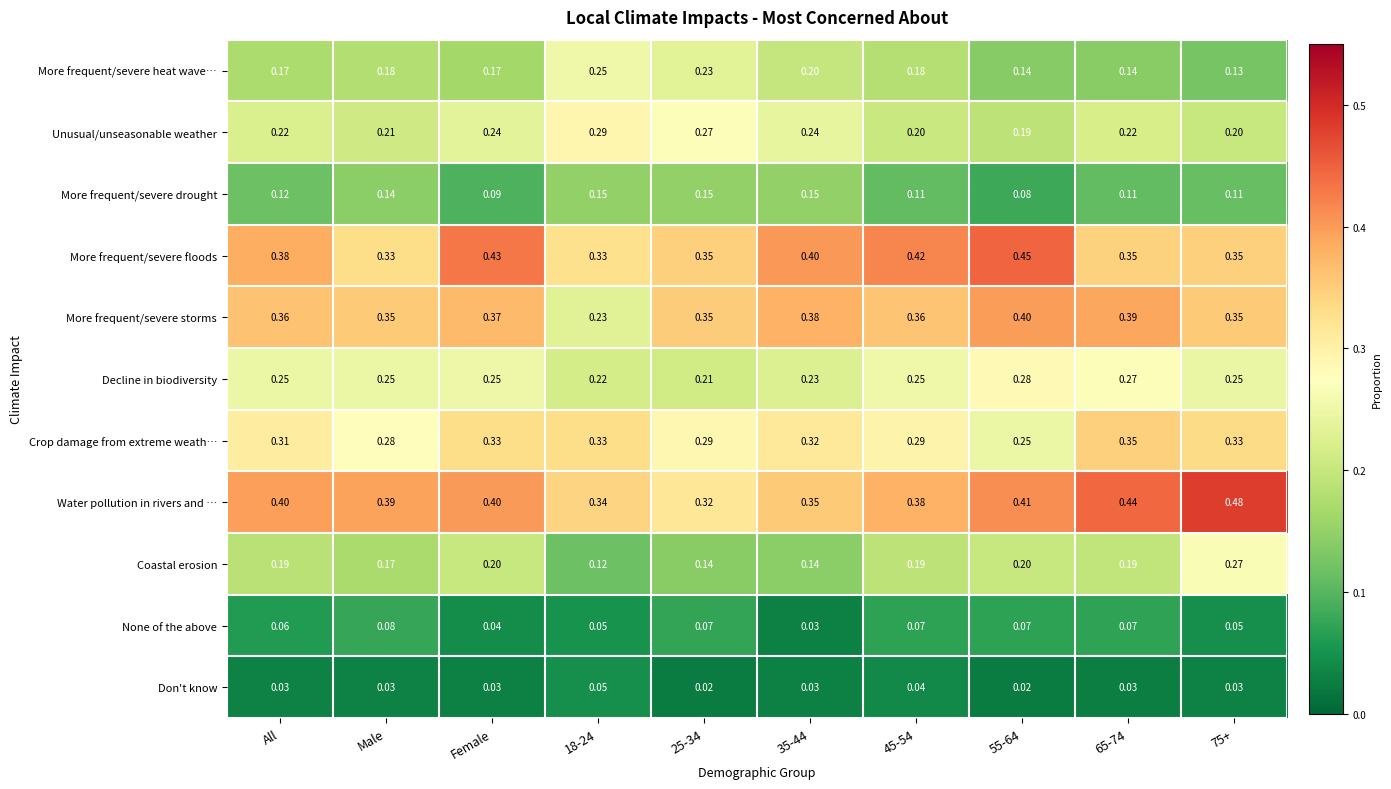

Is the value of Unusual/unseasonable weather at Male greater than the value of More frequent/severe floods at Male?

No